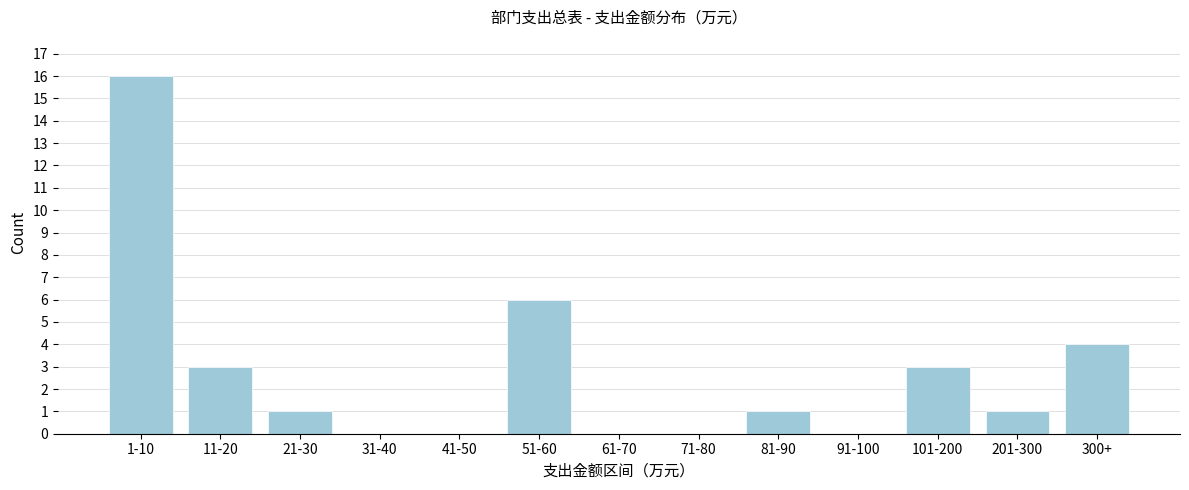

Reading left to right, extract all data points from this chart.

1-10=16	11-20=3	21-30=1	31-40=0	41-50=0	51-60=6	61-70=0	71-80=0	81-90=1	91-100=0	101-200=3	201-300=1	300+=4